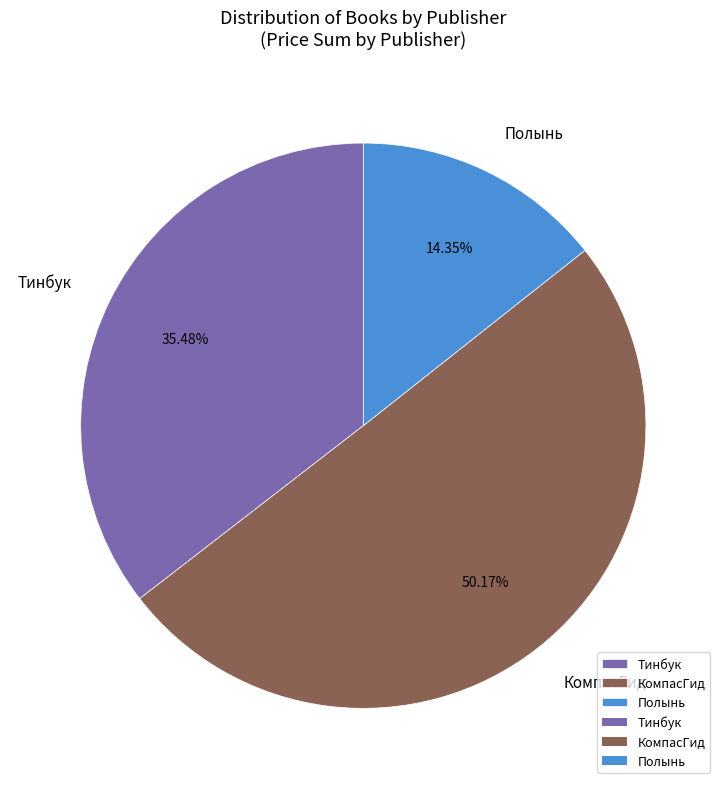

Count the number of slices in the pie.

3